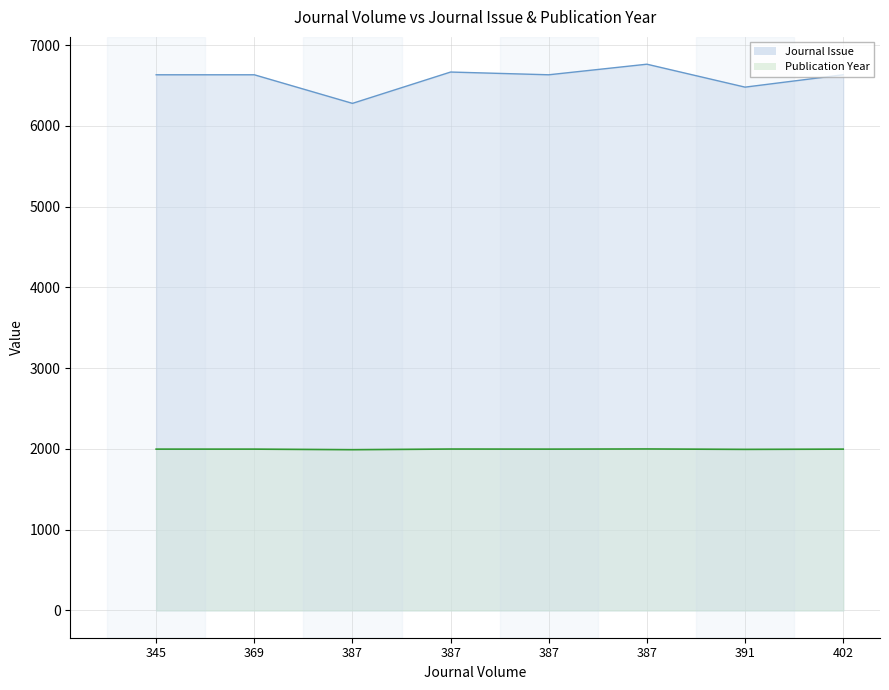

What is the difference between the maximum and second lowest values in the Publication Year series?

5